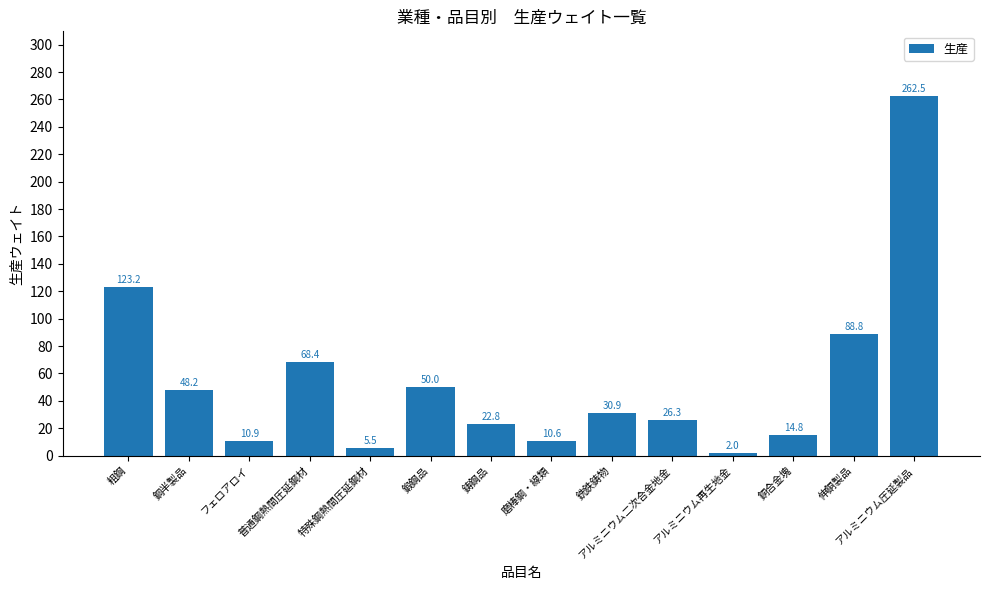

How many bars are there in total?

14